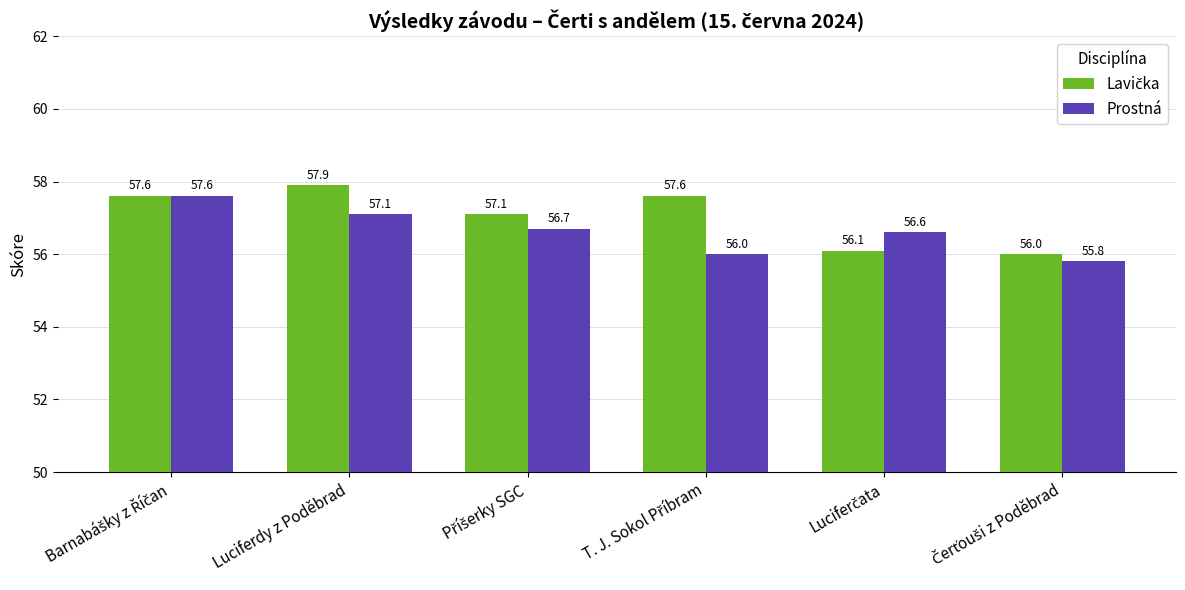

What is the difference between the maximum and minimum values in the Prostná series?

1.8